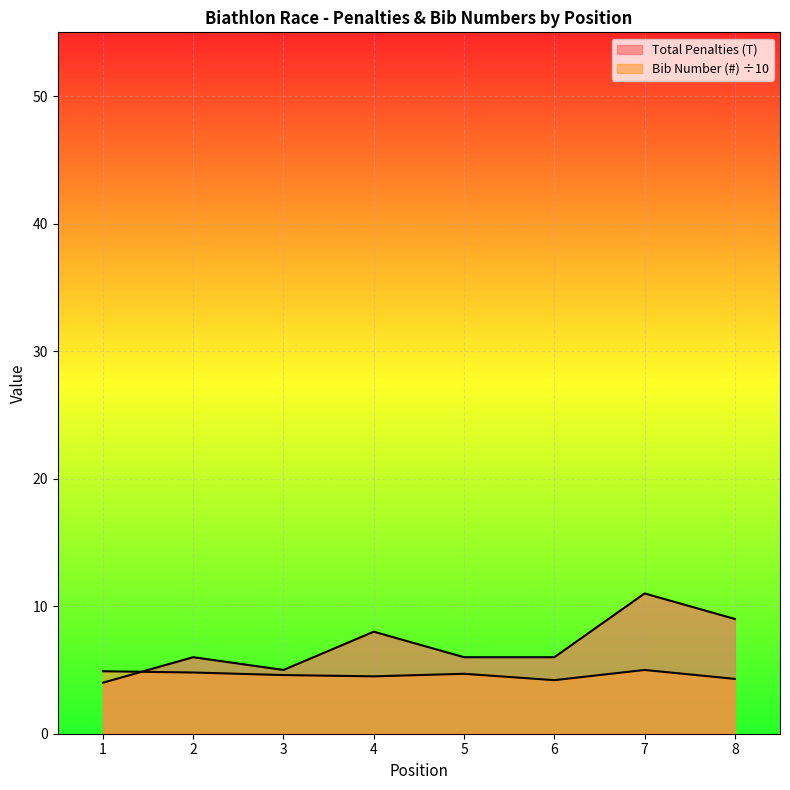

At which category does Bib Number (#) reach its first local peak?

5